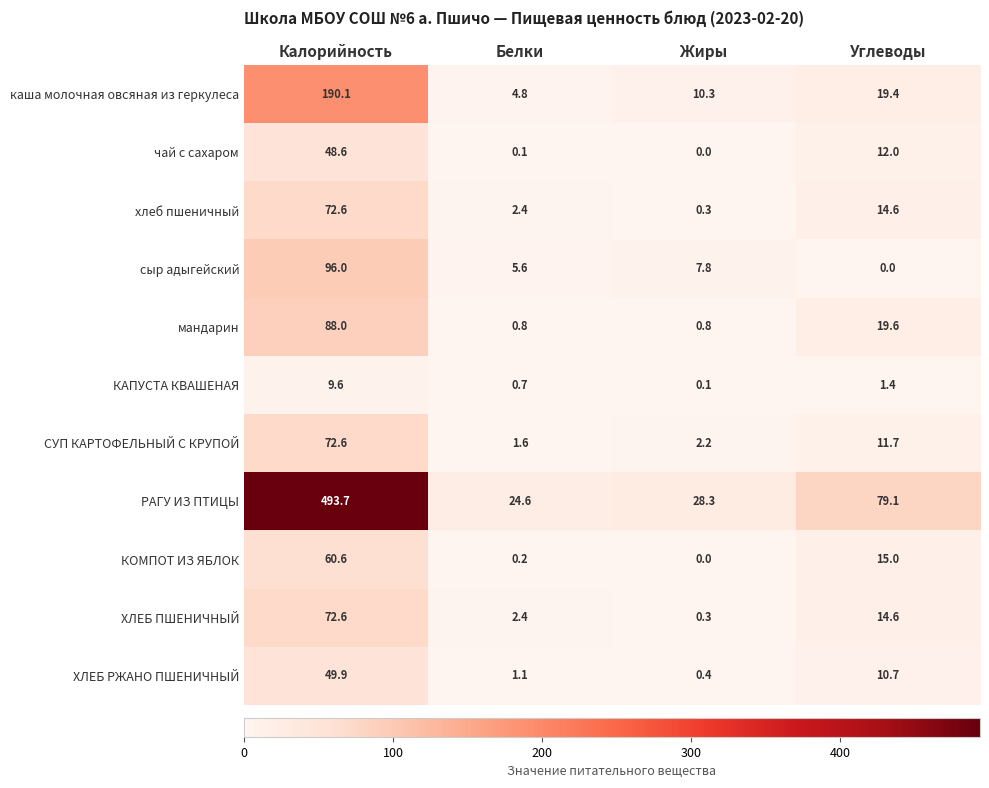

The value of ХЛЕБ ПШЕНИЧНЫЙ at Углеводы is 8.2. True or false?

False